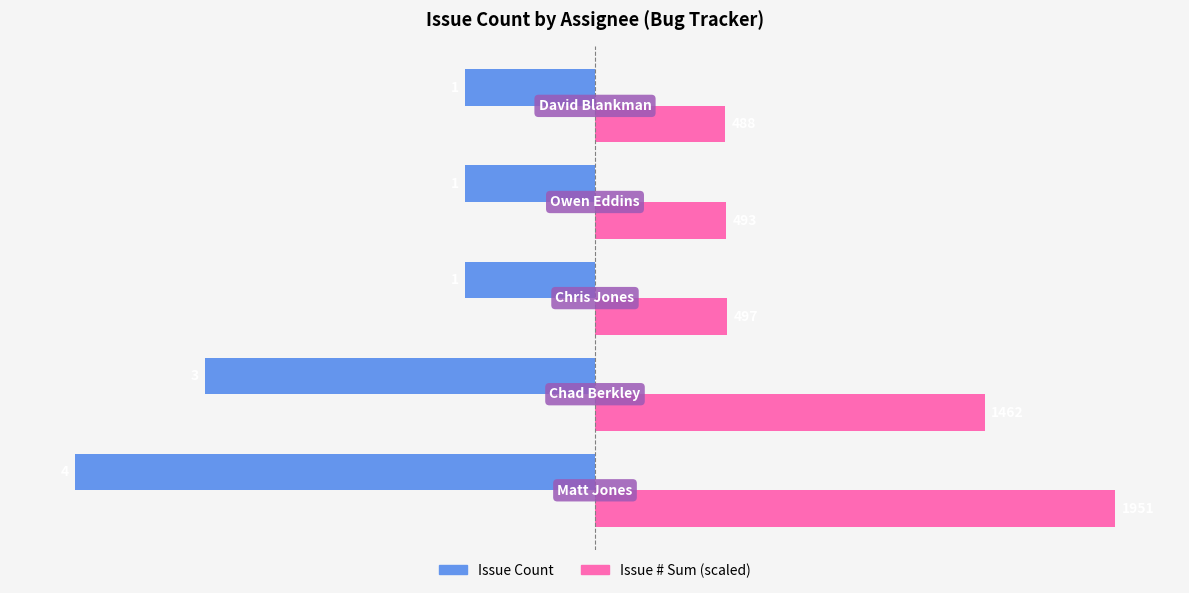

At how many categories does at least one series exceed 0?

5